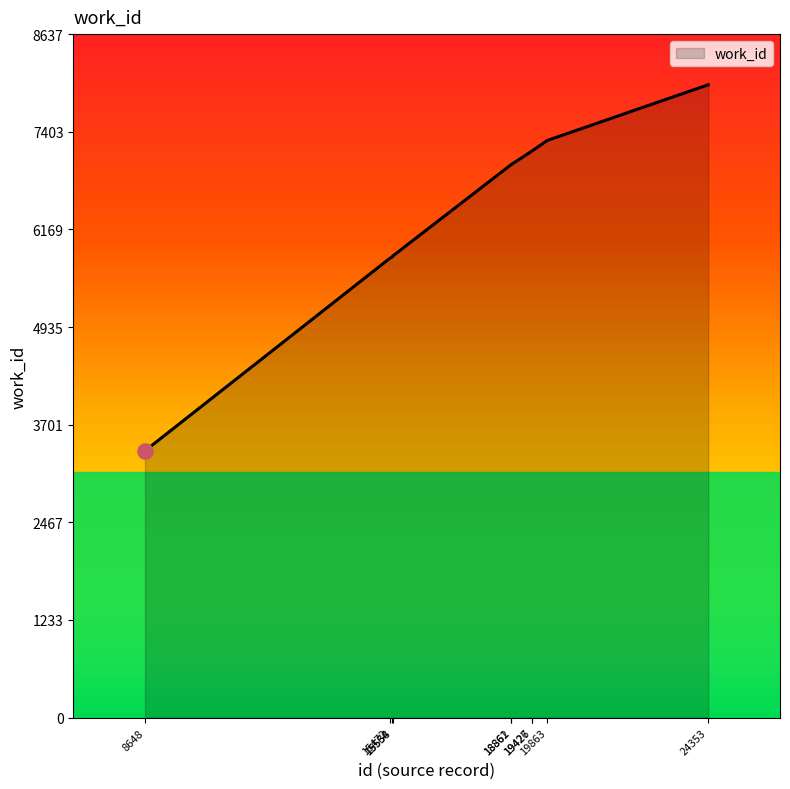

Approximately how many times larger is the value at 19427 compared to 15472?

1.2